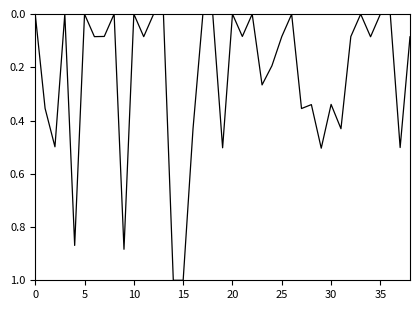

What is the difference between the maximum and minimum values?

1.0